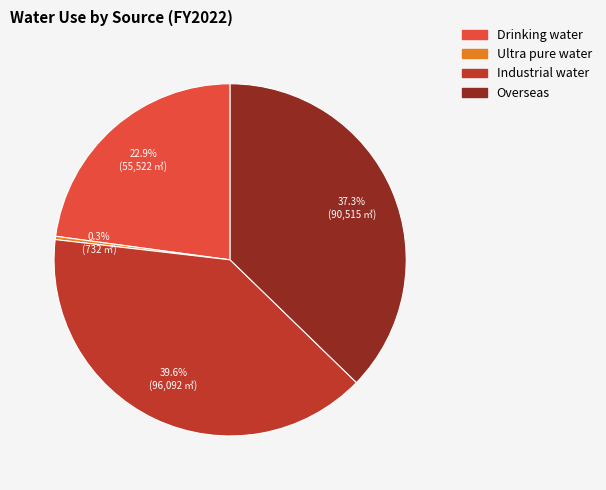

To the nearest percent, what is the average slice percentage?

25%